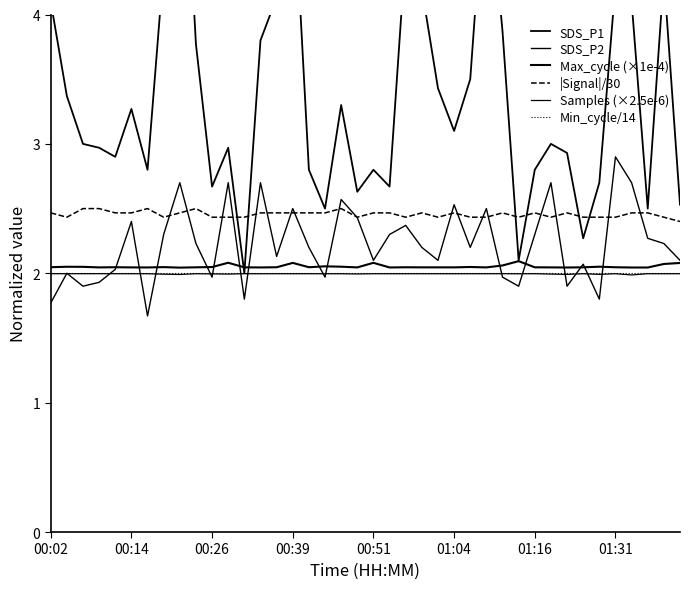

What are all the series names shown in the legend?

SDS_P1, SDS_P2, Max_cycle (×1e-4), |Signal|/30, Samples (×2.5e-6), Min_cycle/14